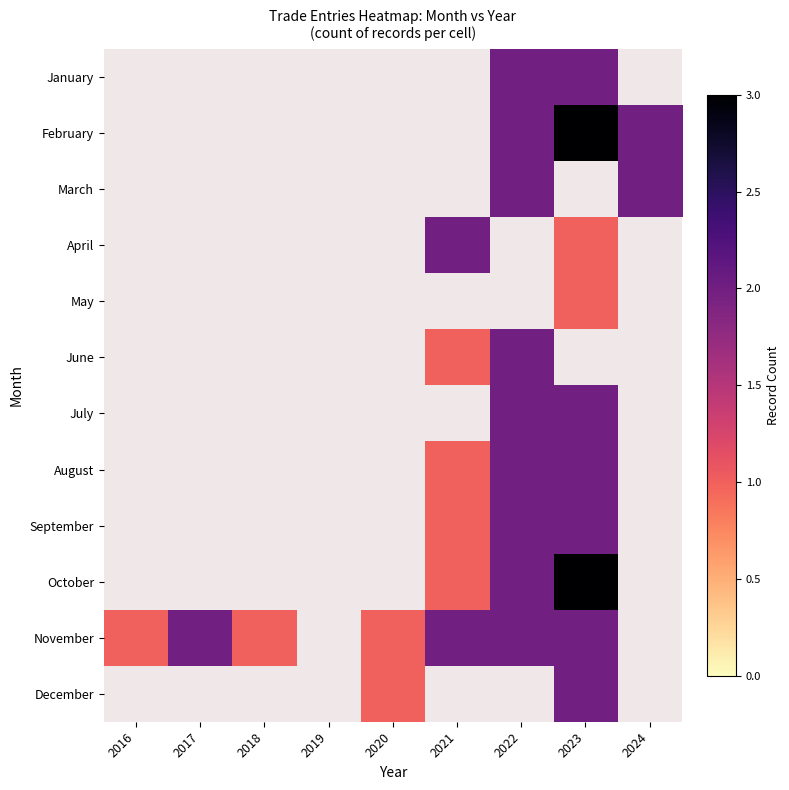

Which series has the largest total across all categories?

November